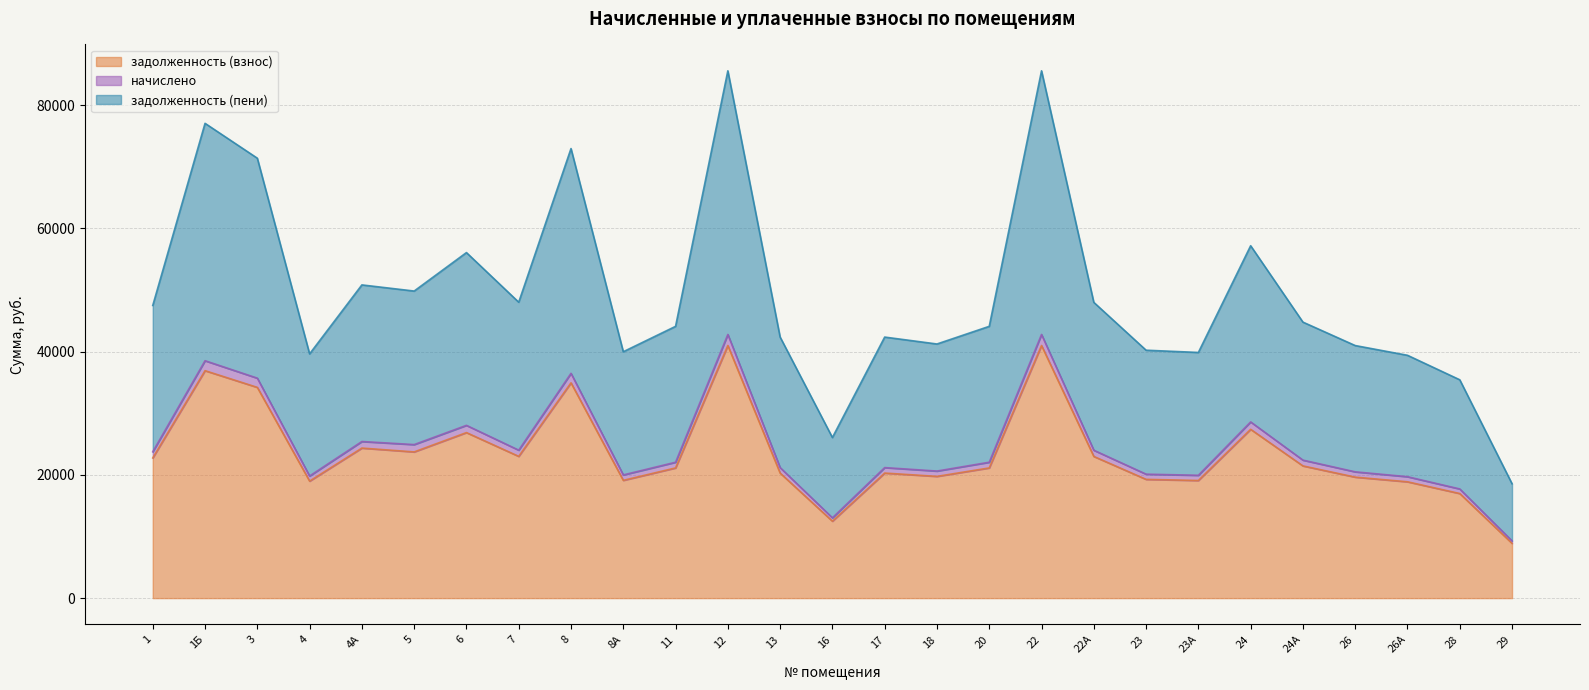

Reading left to right, list all the values displayed in this chart.

задолженность (взнос): 22756.4	36917.4	34206.1	18991.2	24354.0	23732.0	26867.9	23009.2	34942.4	19116.7	21132.0	41001.4	20297.6	12487.1	20297.6	19759.7	21132.0	41001.4	22998.0	19276.7	19094.1	27400.2	21461.3	19638.8	18881.5	16976.9	8891.8
начислено: 23751.5	38531.6	35701.8	19821.6	25418.9	24920.7	28042.7	24015.2	36484.9	19996.3	22056.0	42794.2	21185.2	13033.1	21185.2	20623.7	22056.0	42794.2	24003.6	20119.6	19936.9	28598.3	22399.7	20497.6	19707.1	17719.2	9280.6
задолженность (пени): 47503.0	77063.3	71403.6	39643.2	50837.8	49841.5	56085.4	48030.5	72969.8	39992.6	44112.0	85588.3	42370.3	26066.2	42370.3	41247.4	44112.0	85588.3	48007.2	40239.1	39873.9	57196.6	44799.4	40995.1	39414.2	35438.4	18561.1